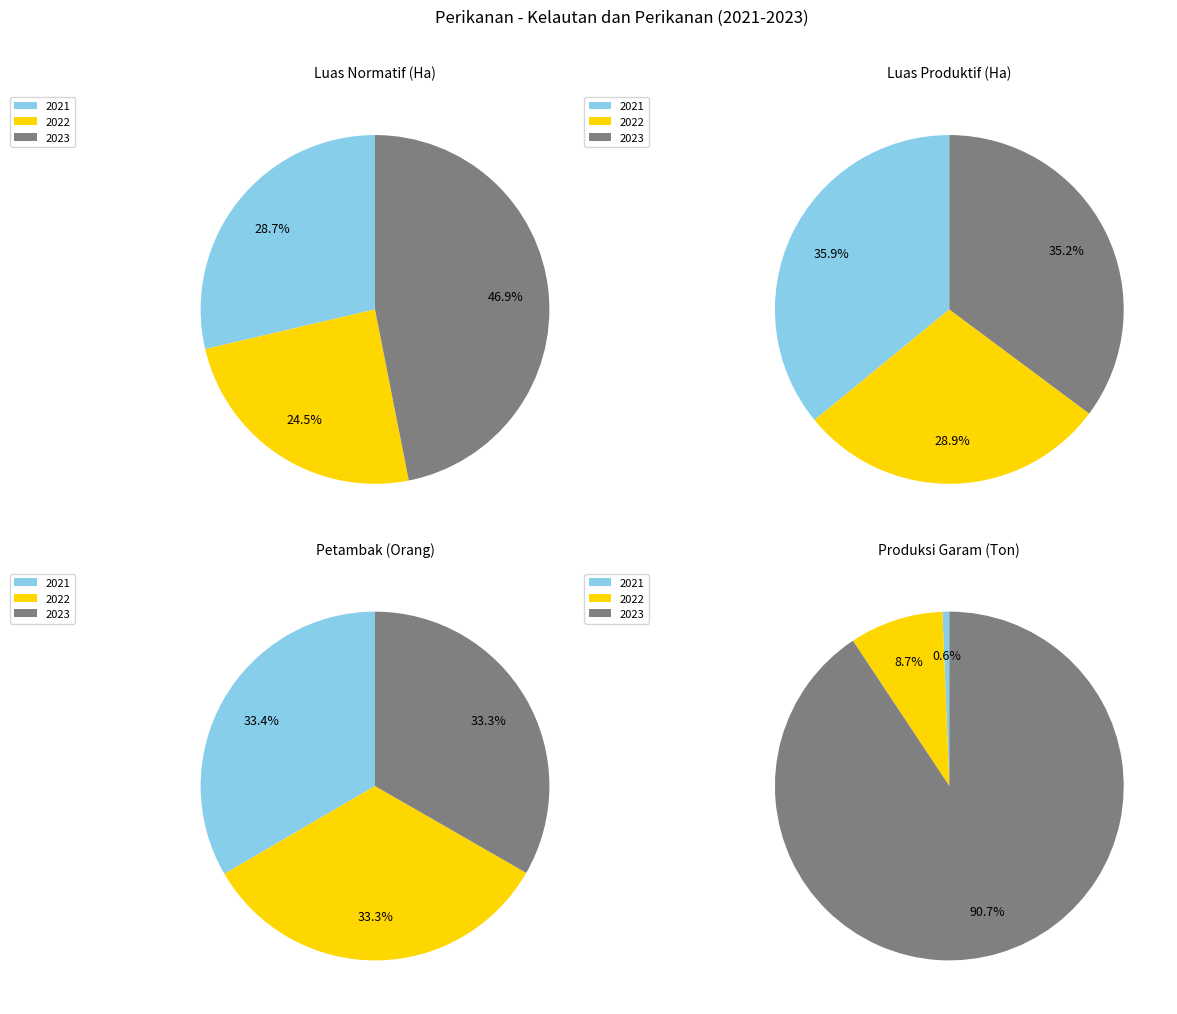

Is there any slice that represents more than half of the pie?

No